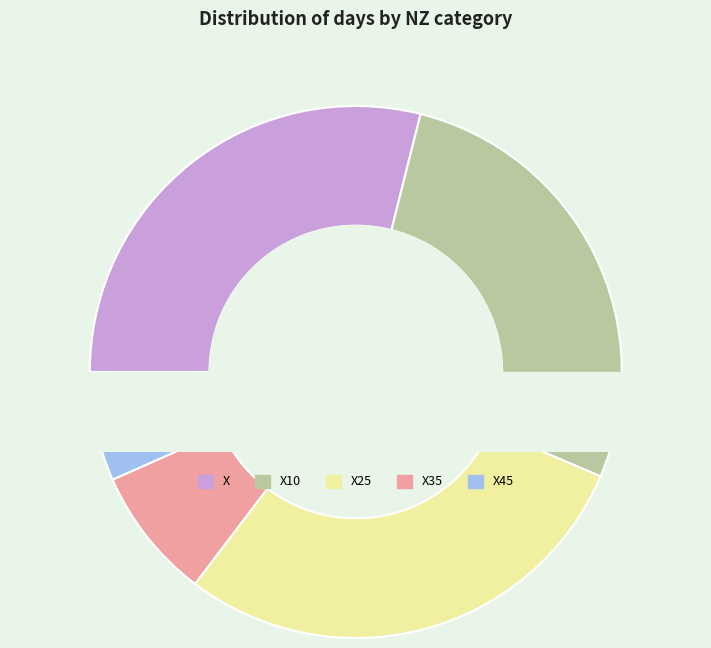

To the nearest percent, what is the difference between the largest and smallest slice percentages?

22%